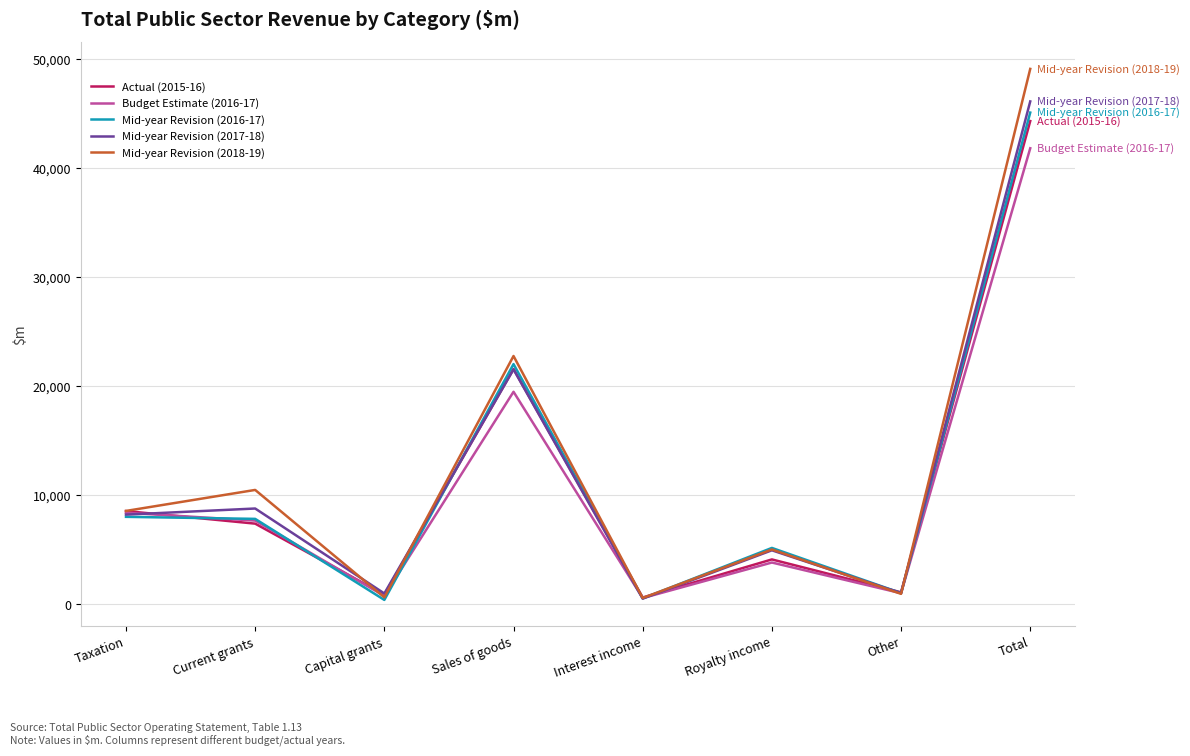

Which series ends up on top after the final intersection of Mid-year Revision (2017-18) and Mid-year Revision (2016-17)?

Mid-year Revision (2017-18)